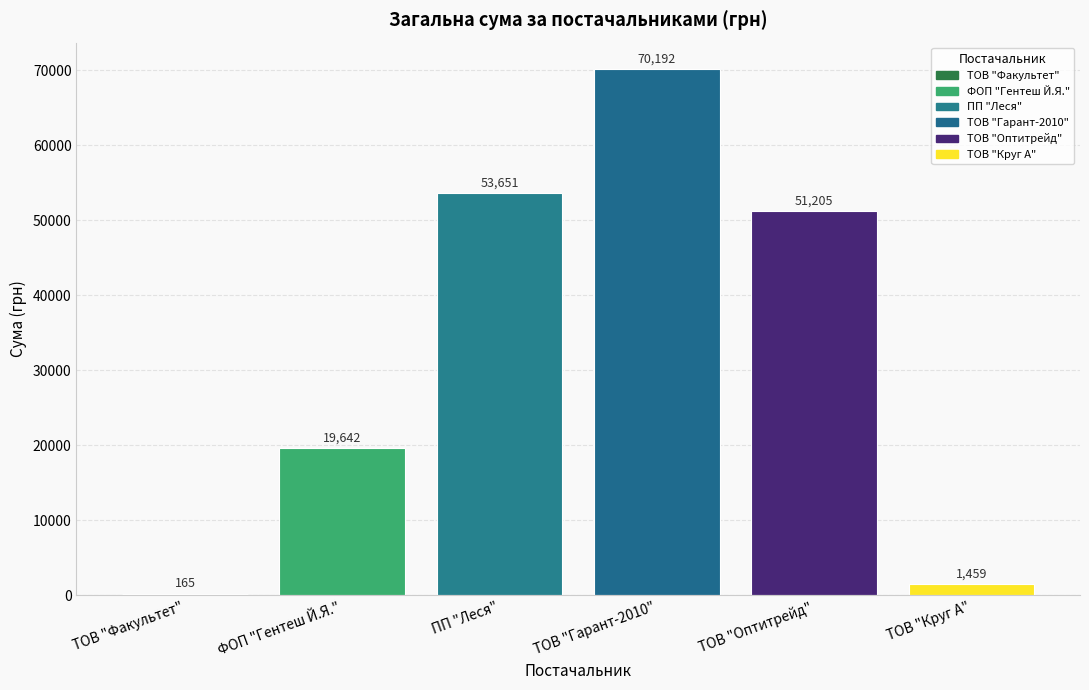

Which has a higher value, ТОВ "Гарант-2010" or ПП "Леся"?

ТОВ "Гарант-2010"